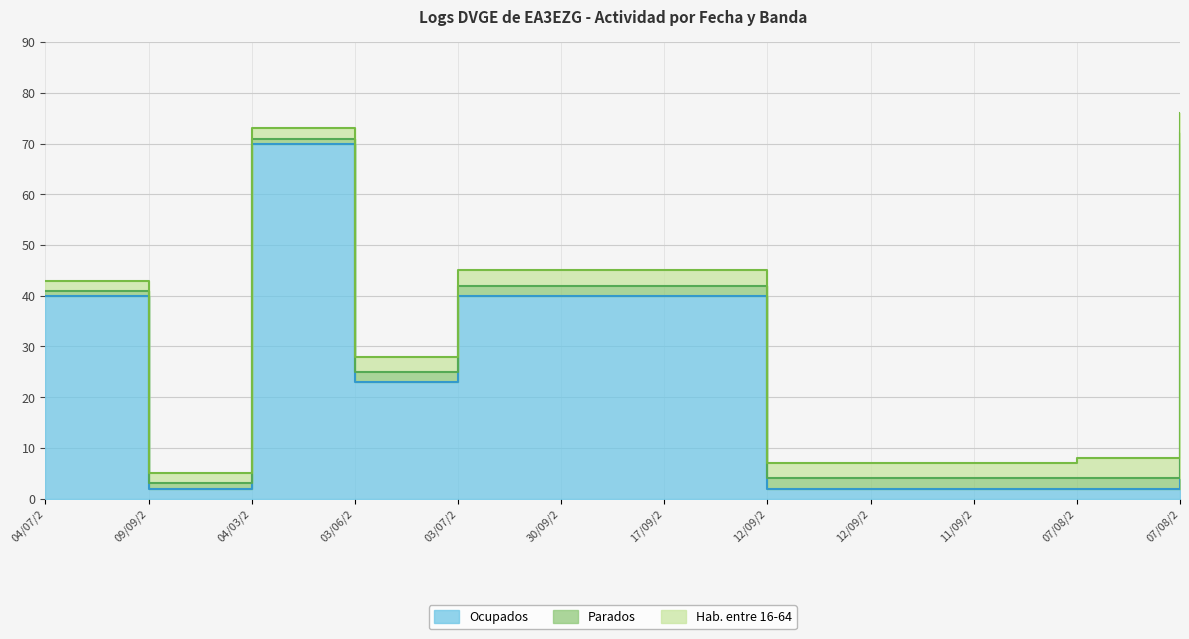

True or false: Ocupados and Parados intersect in this chart.

False